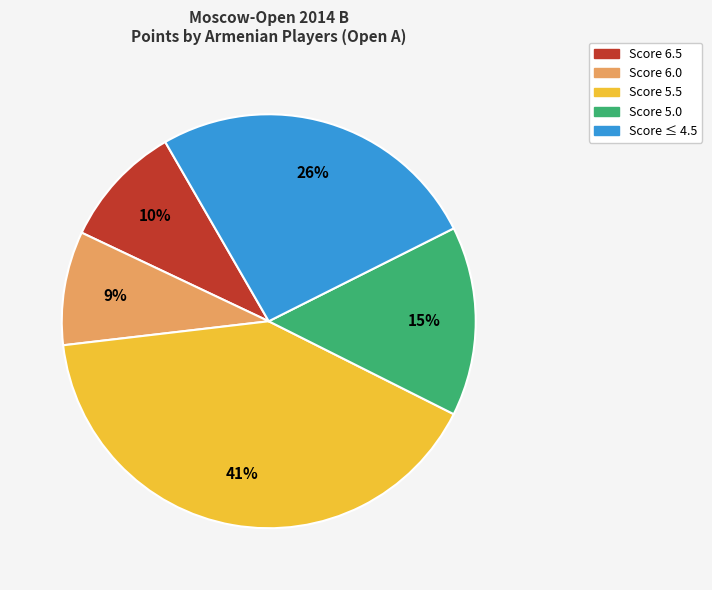

Count the number of slices in the pie.

5